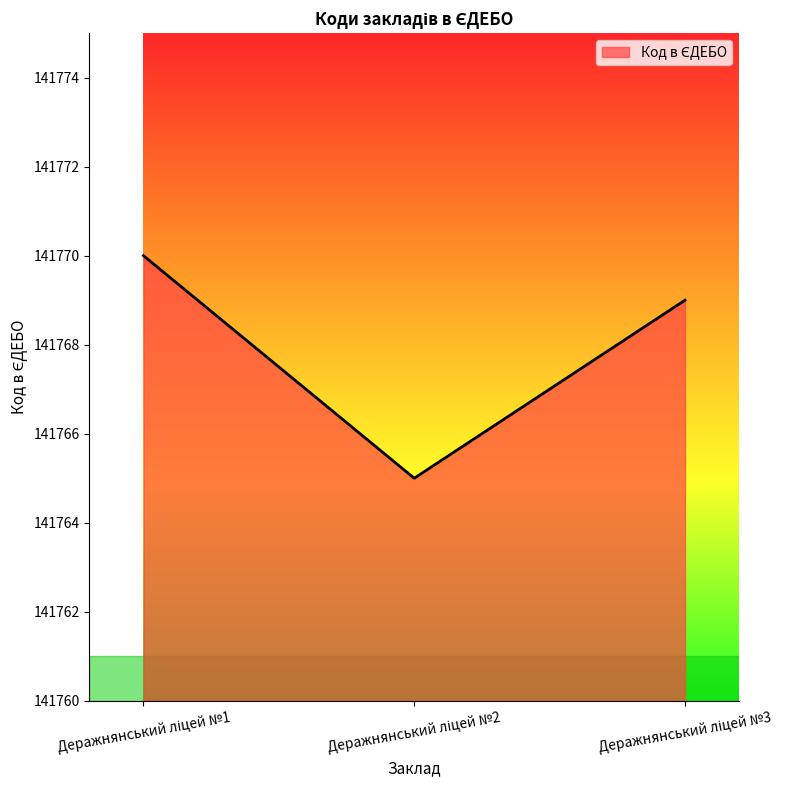

Reading right to left, extract all data points from this chart.

141769	141765	141770